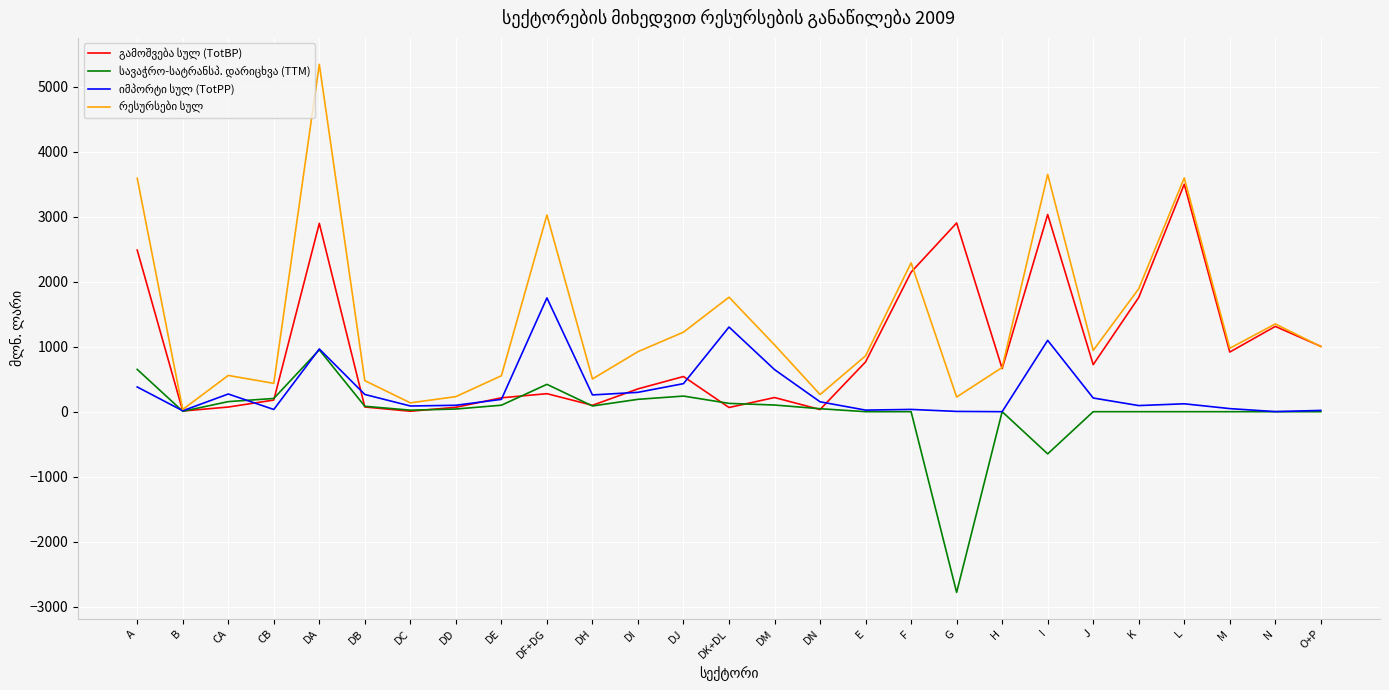

What is the total value across all series at J?

1877.4